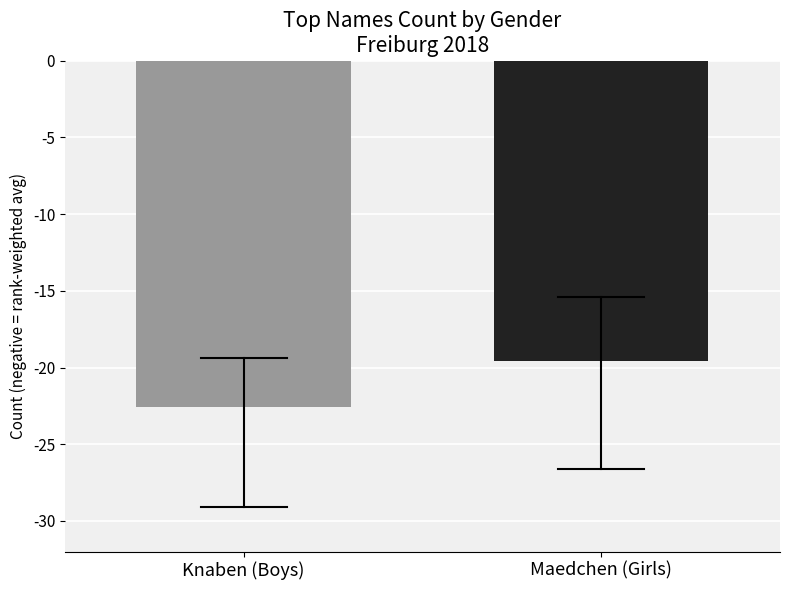

What is the difference between the values at Maedchen (Girls) and Knaben (Boys)?

3.0